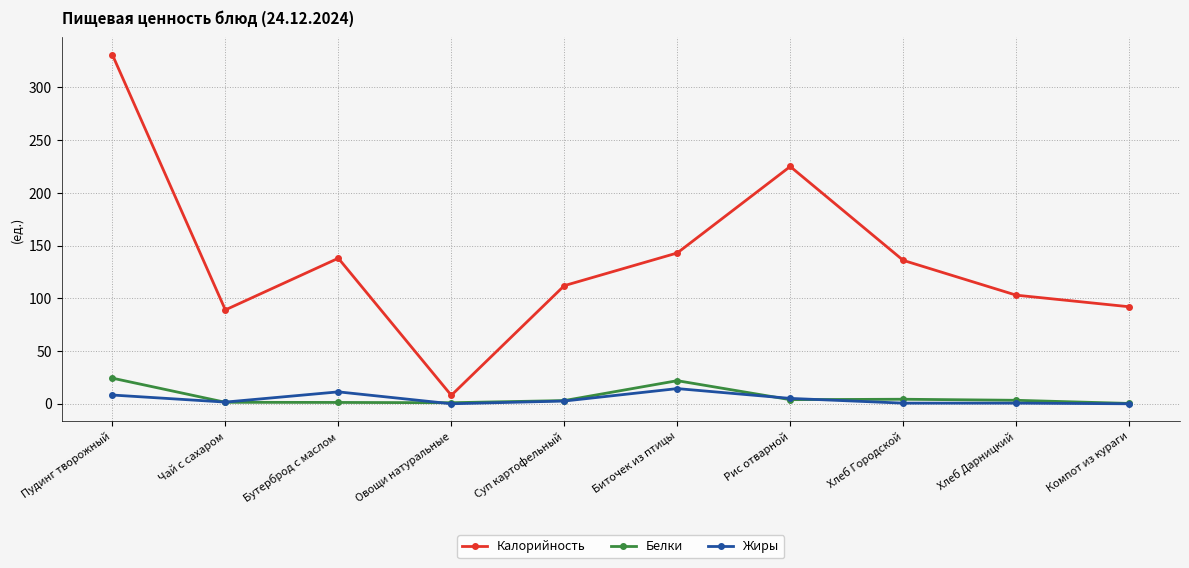

True or false: Жиры has a value of 0.0 at Компот из кураги.

True